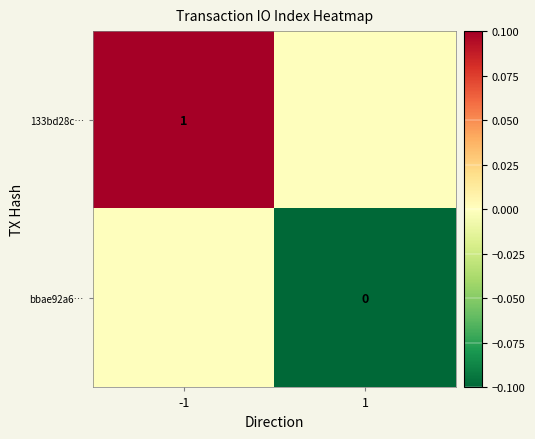

The value of 133bd28c… at -1 is 1. True or false?

True